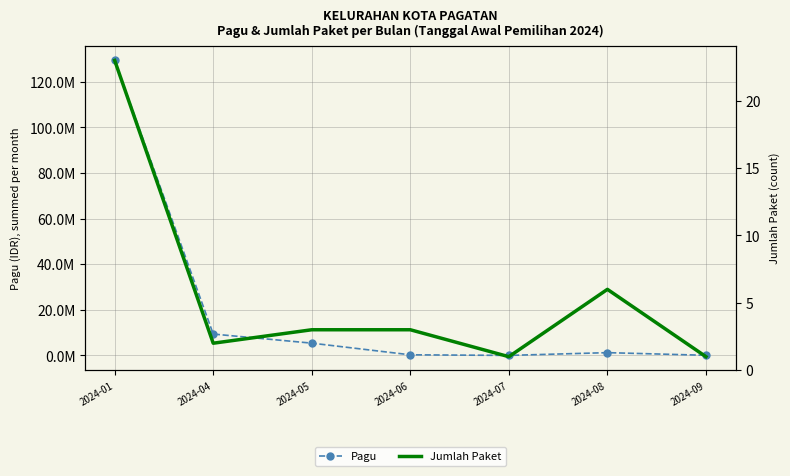

What is the maximum value for Pagu?

129388200